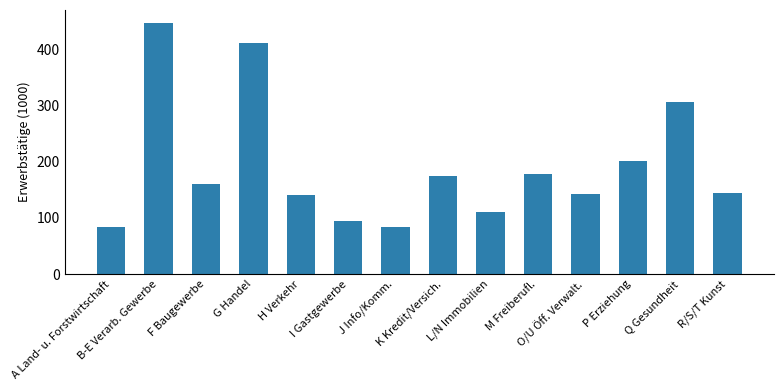

Is it true that the value at G Handel is 412.4?

True